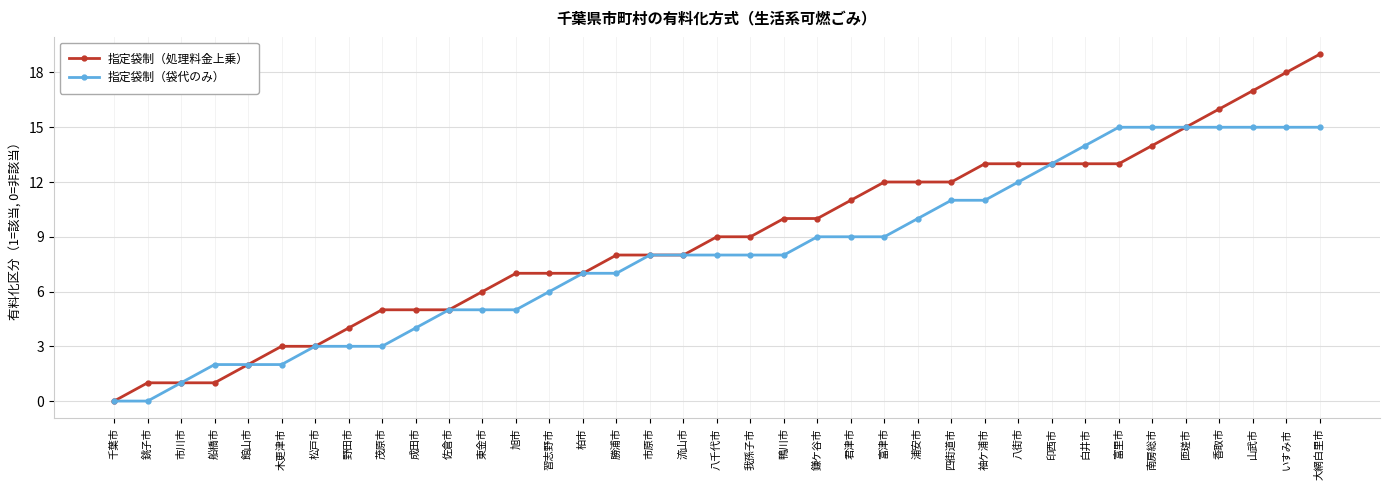

What is the highest value of the 指定袋制（処理料金上乗） series?

19